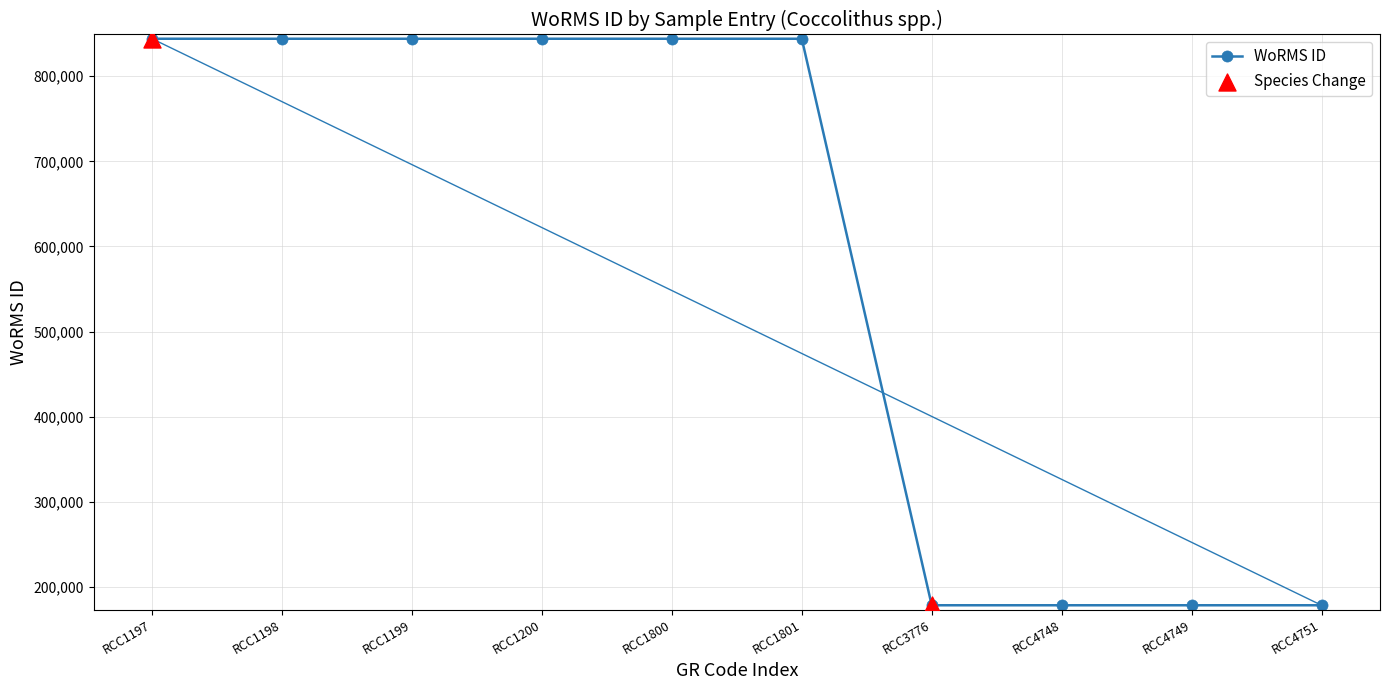

Which has a higher value, RCC4749 or RCC1200?

RCC1200